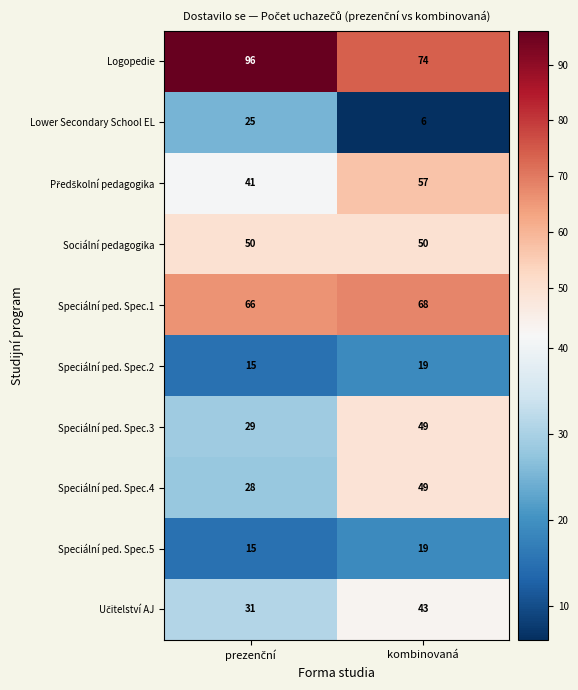

At how many categories does at least one series exceed 91?

1